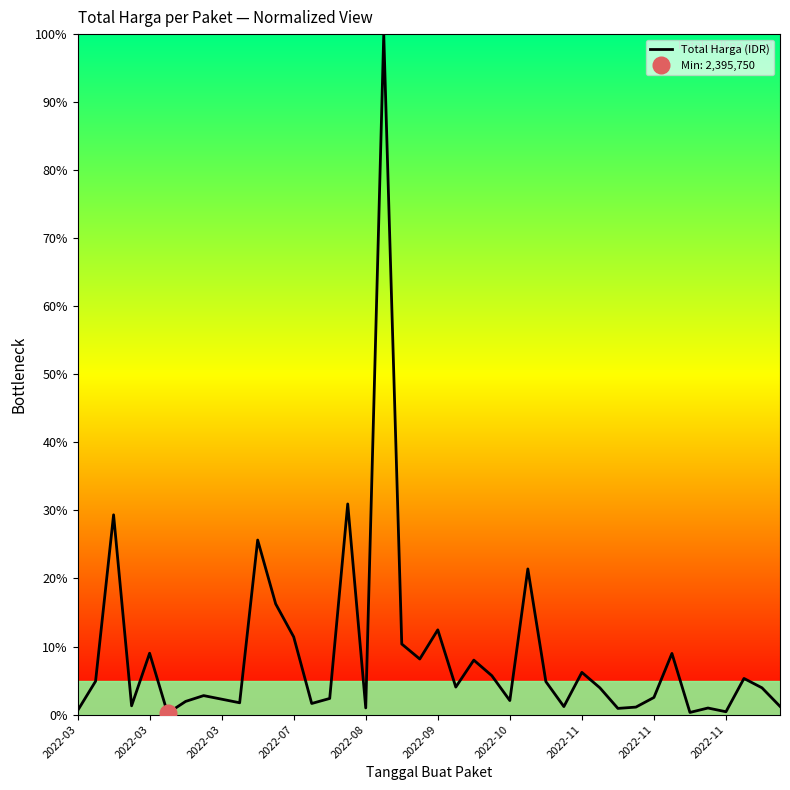

The value at 2022-08 is 0.6. True or false?

False